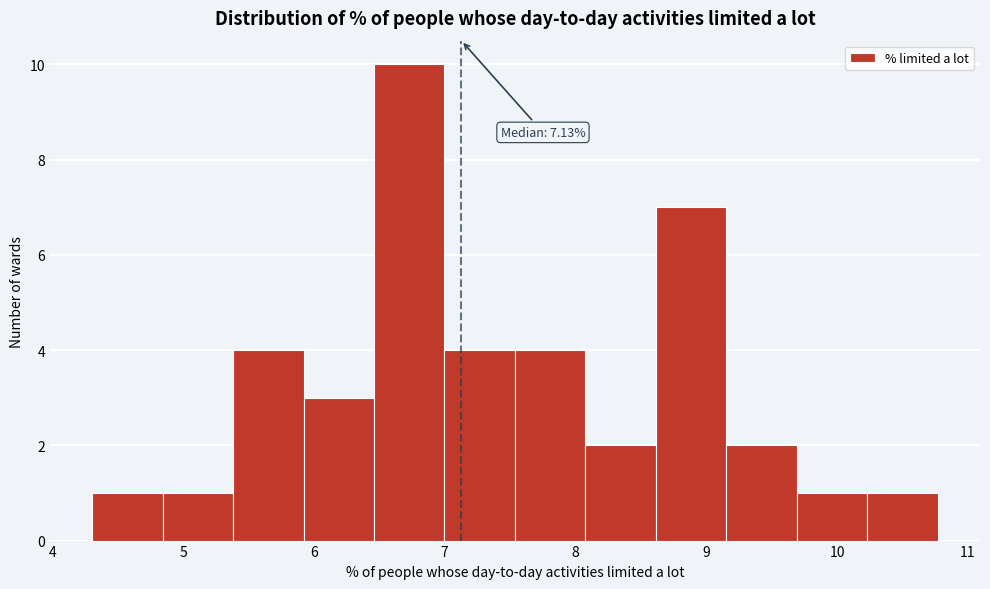

Over which range of the x-axis is the bar tallest?

6.5 to 7.0